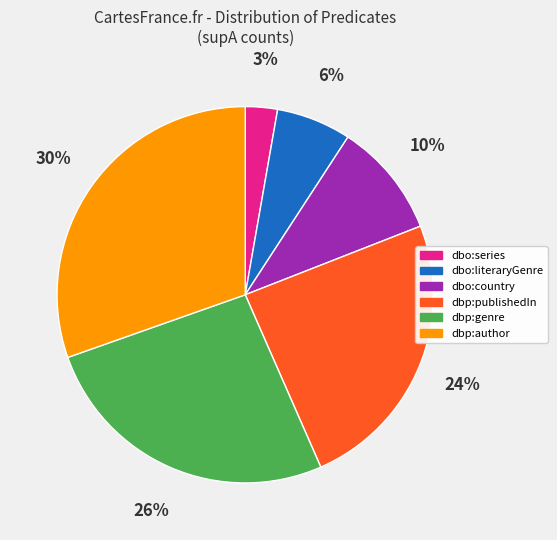

What is the ratio of the value at dbp:author to the value at dbp:genre?

1.2